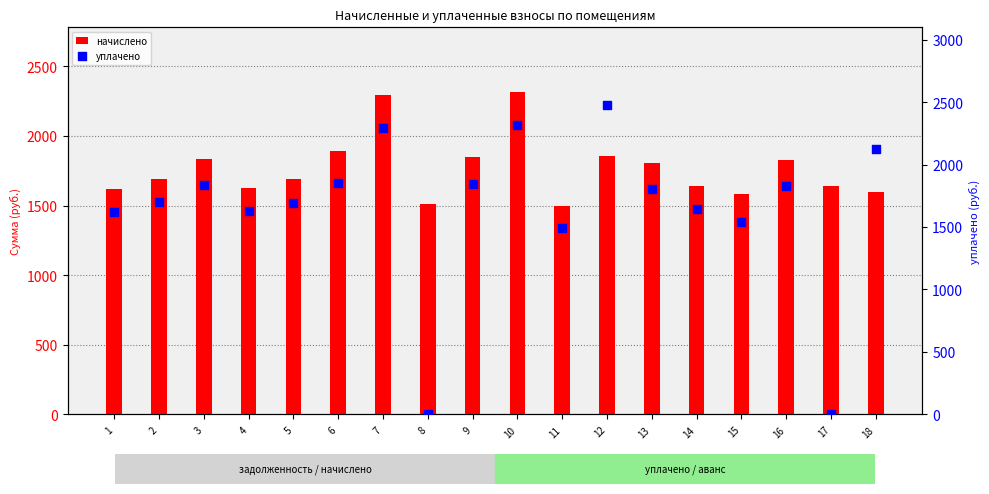

At which category is the sum across all series the highest?

10